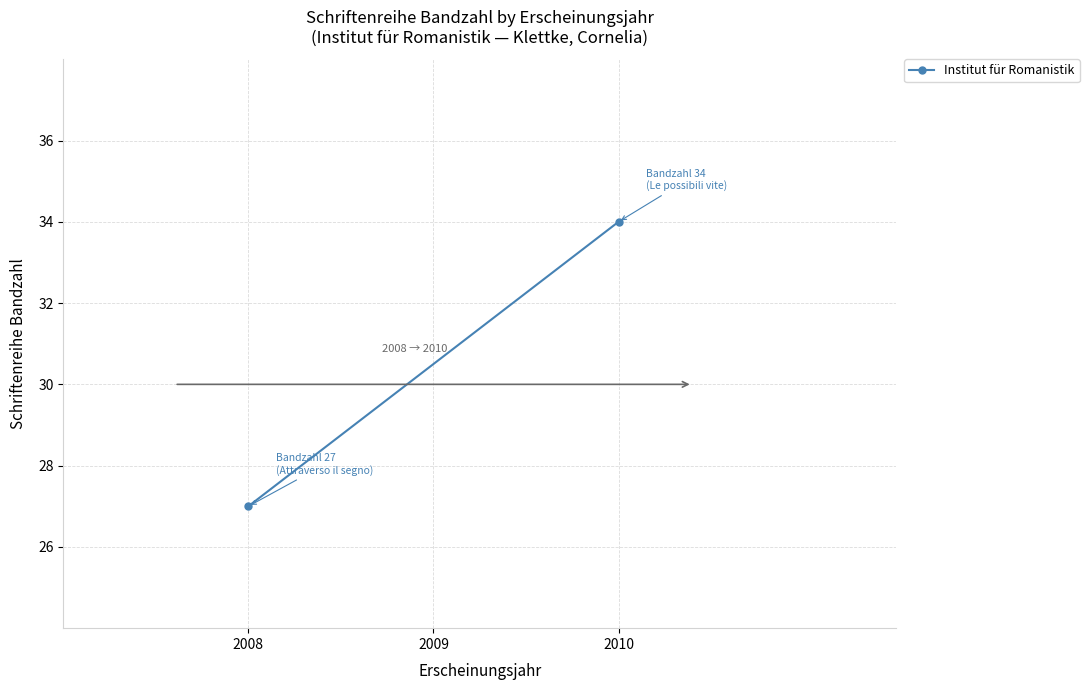

What is the value of the 1st point from the left?

27